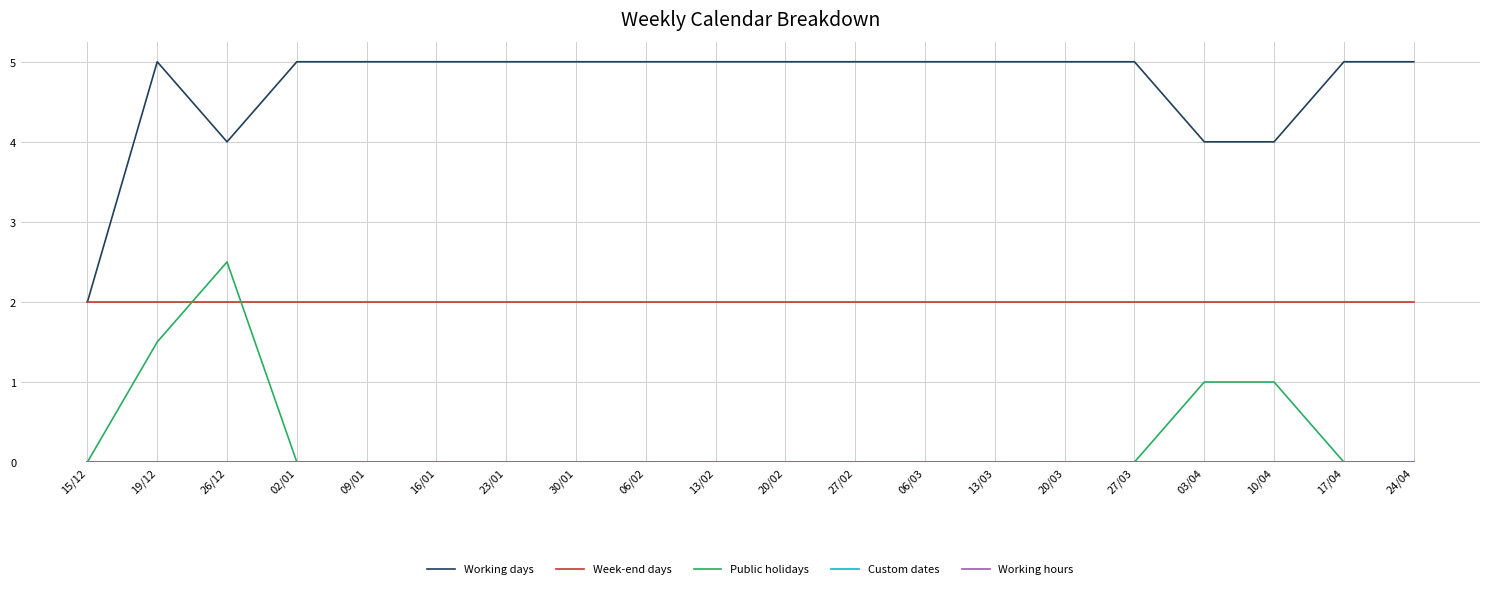

Does the chart display data point markers on the line(s)?

No